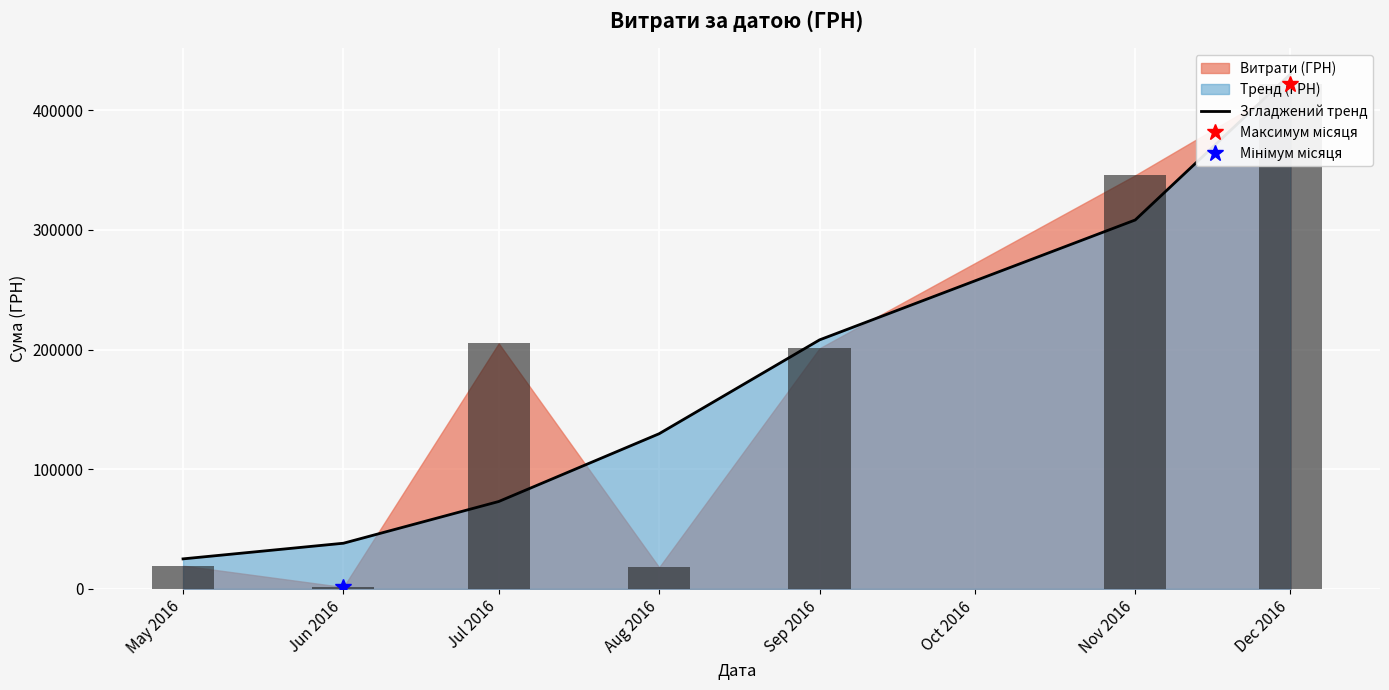

Are the bars horizontal?

No